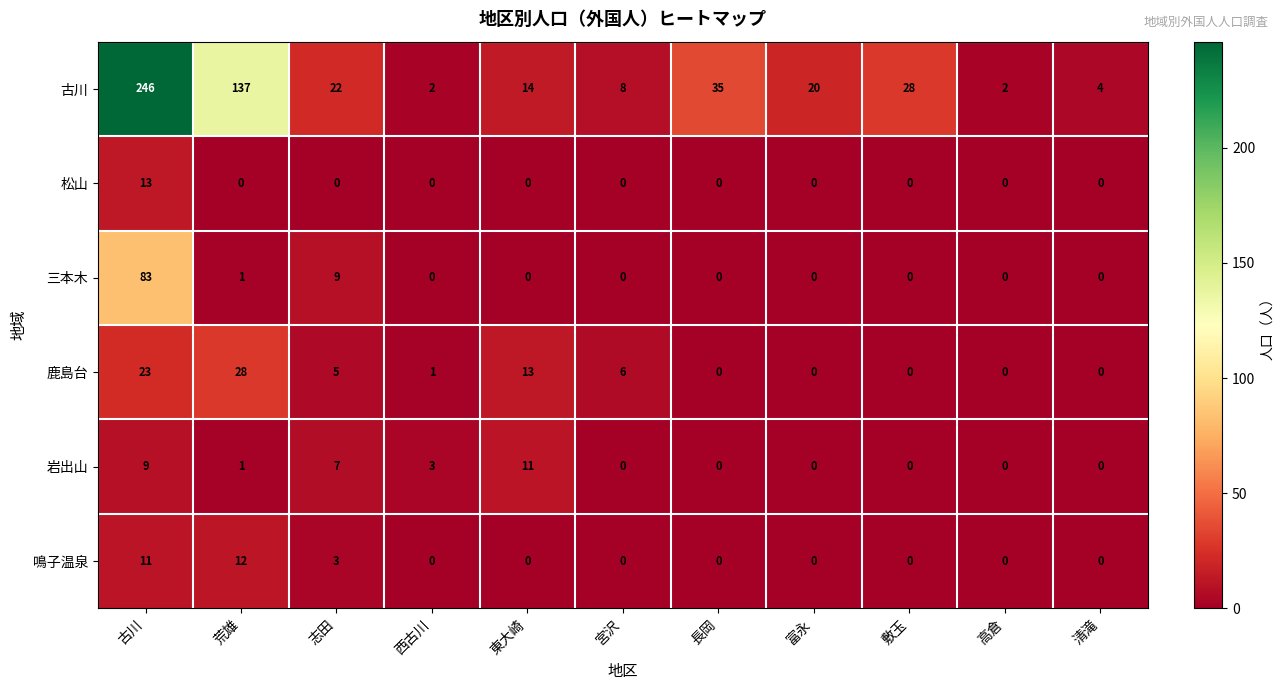

Where is 鹿島台 nearest to the value 14?

東大崎